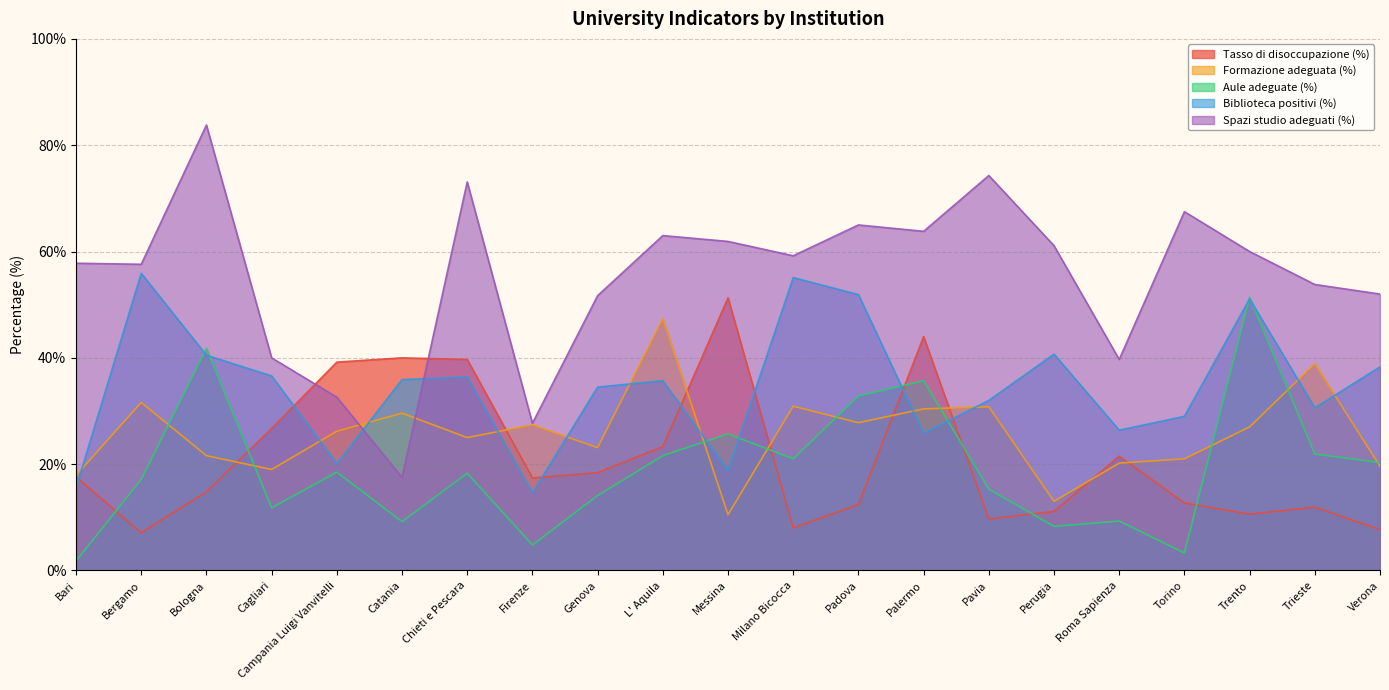

How many data points in Aule adeguate (%) are above 18?

11